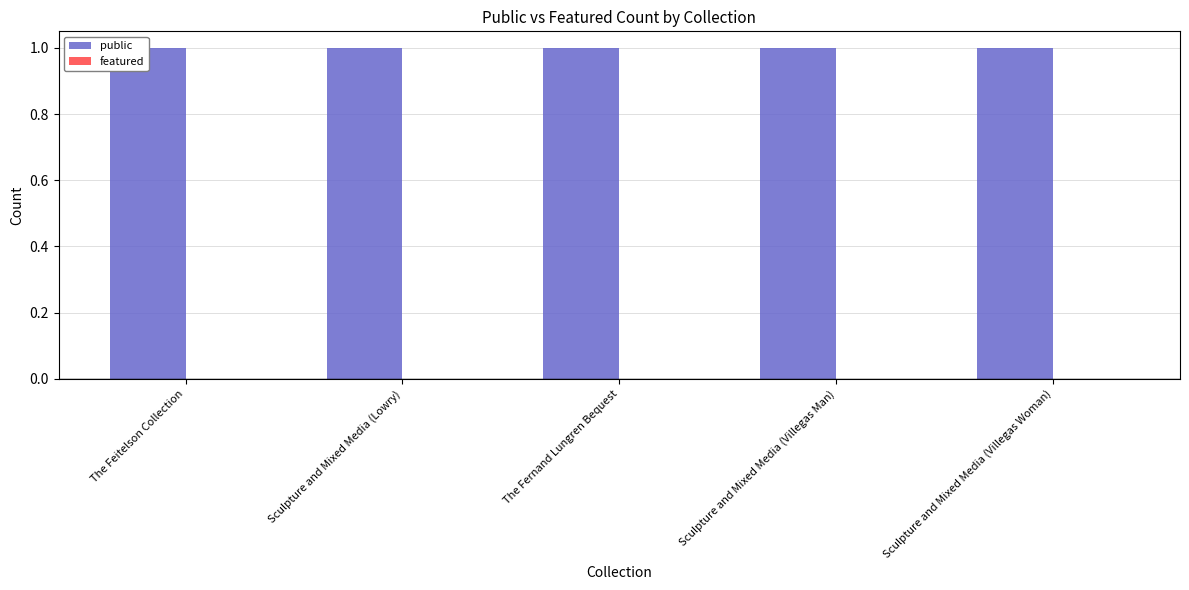

At Sculpture and Mixed Media (Lowry), list the series in order from largest to smallest.

public, featured